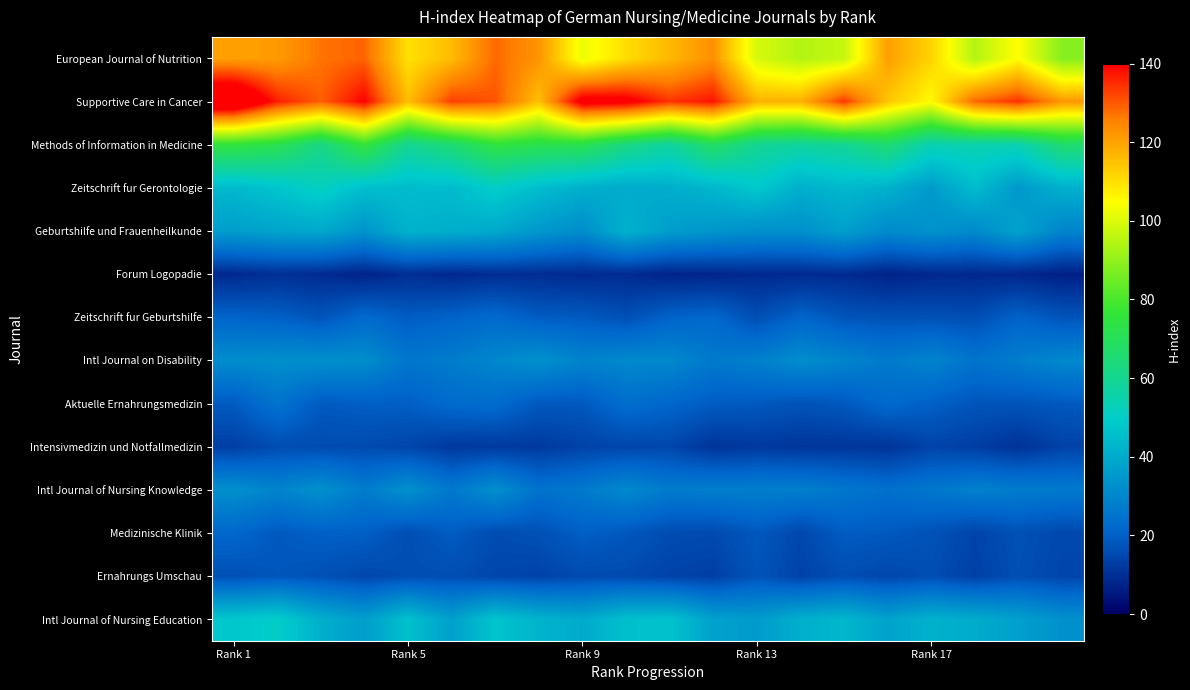

What is the minimum value shown in the chart?

6.9